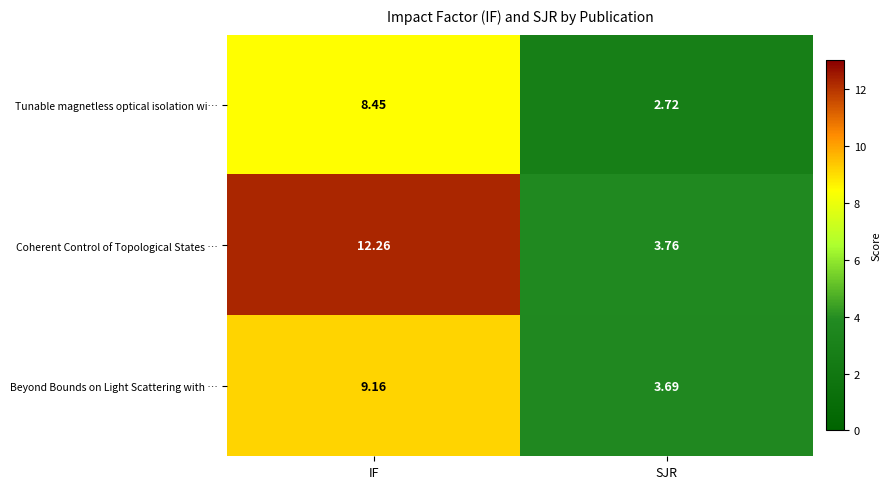

Where is Coherent Control of Topological States … nearest to the value 8?

SJR